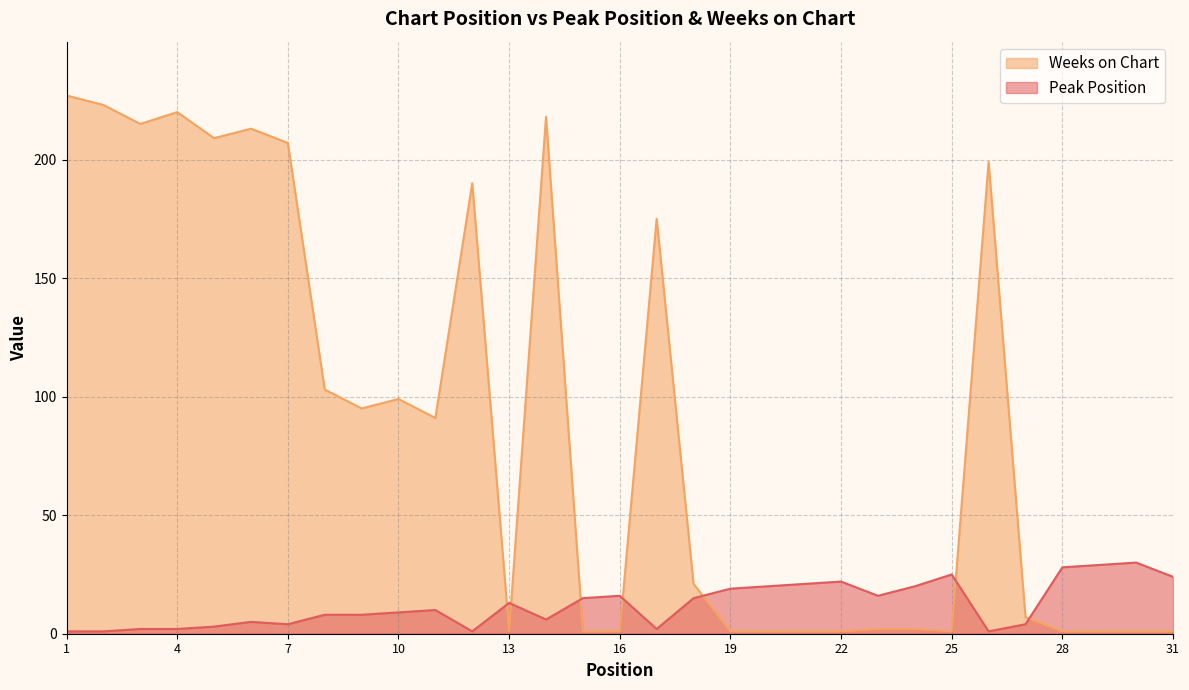

At which category is the sum across all series the highest?

1